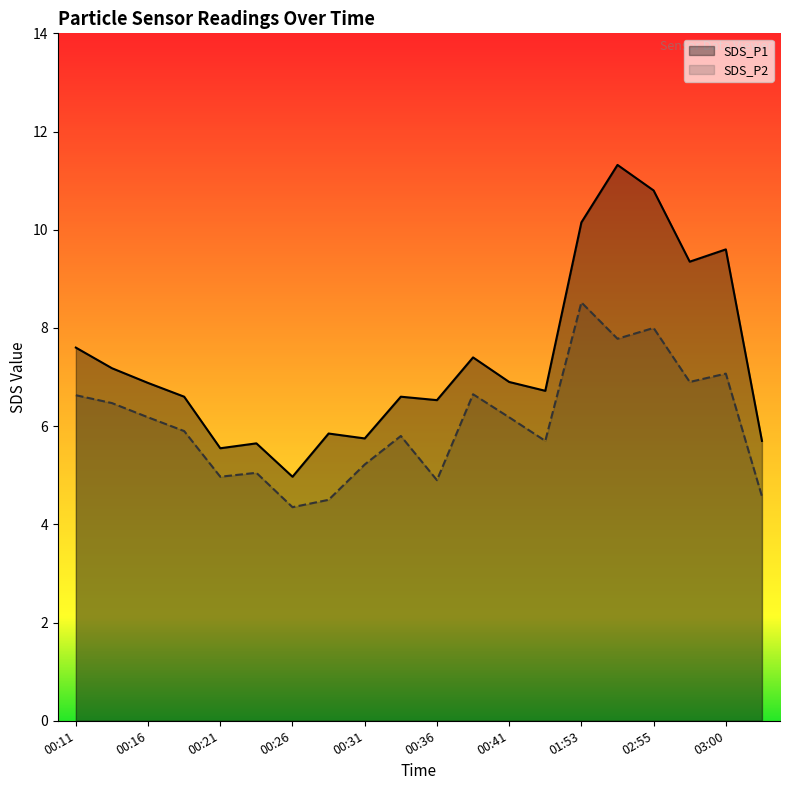

Rank the categories by SDS_P2 value from highest to lowest.

01:53, 02:55, 01:56, 03:00, 02:58, 00:38, 00:11, 00:14, 00:16, 00:41, 00:19, 00:33, 00:43, 00:31, 00:24, 00:21, 00:36, 03:36, 00:29, 00:26